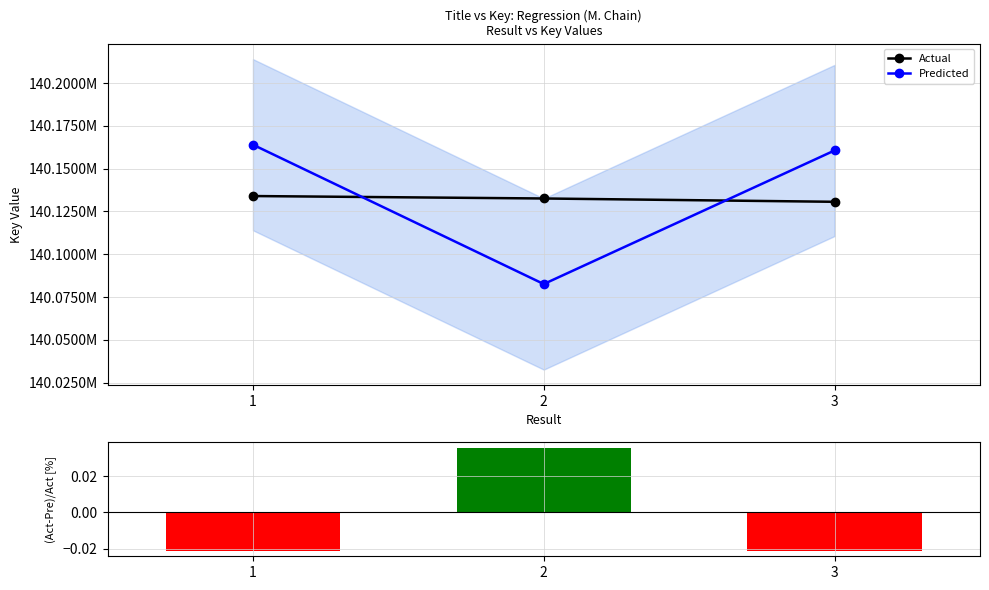

At which label does Predicted first exceed 140160665?

1